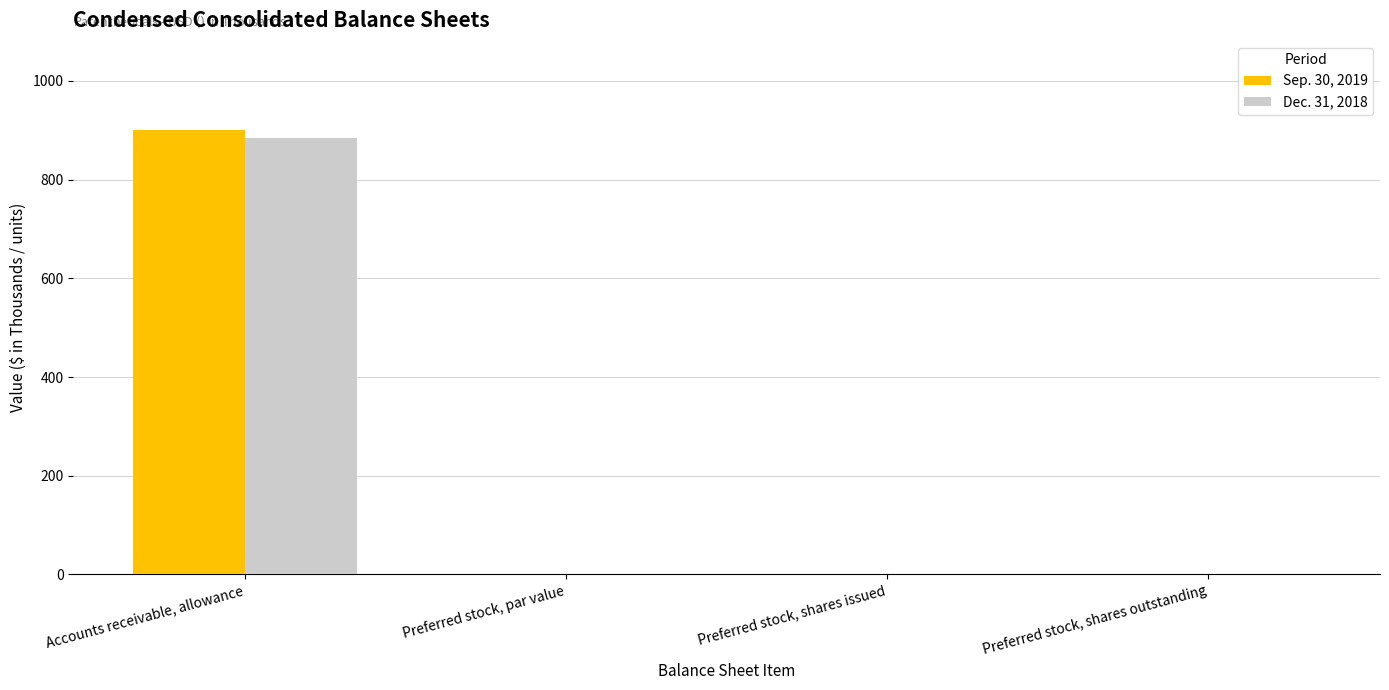

What is the sum of all Sep. 30, 2019 values?

901